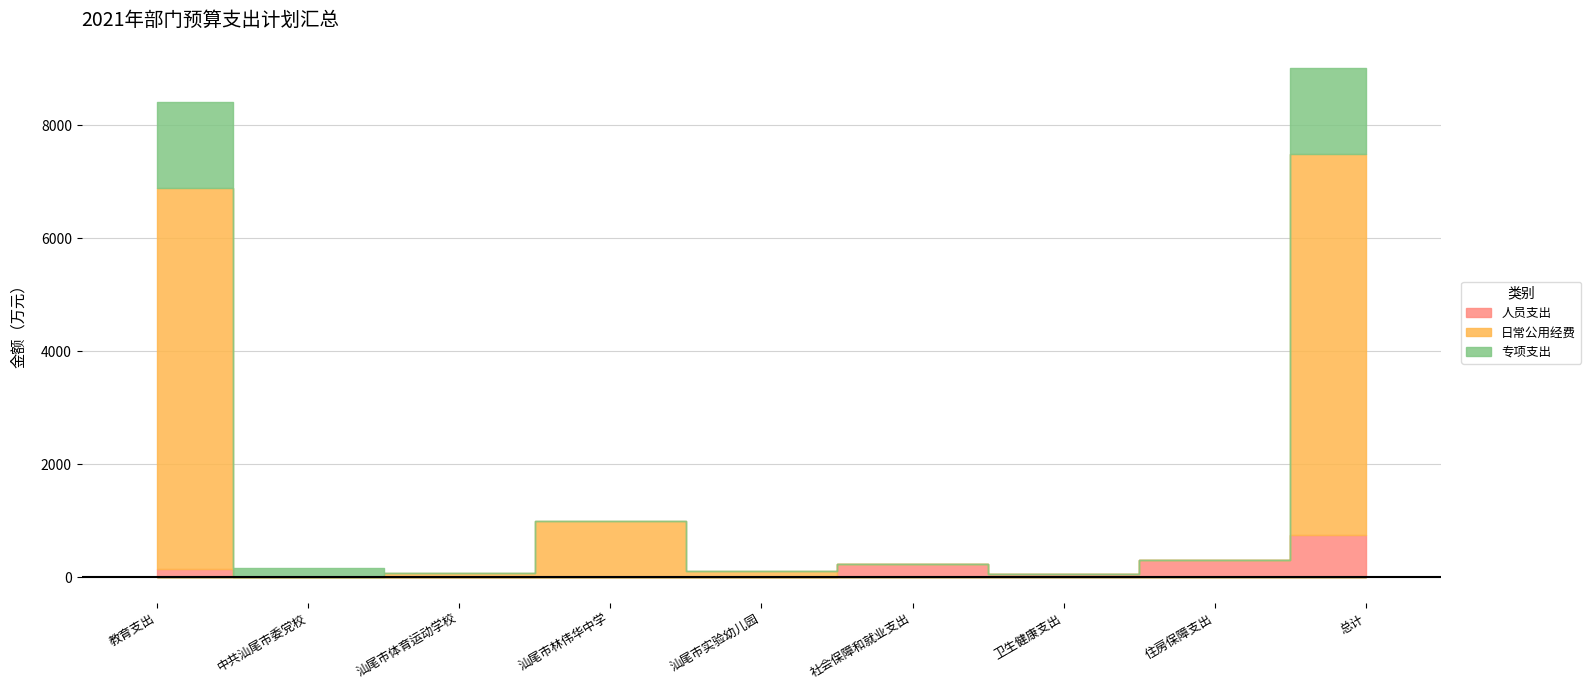

How many interior local peaks does the 人员支出 series have?

1